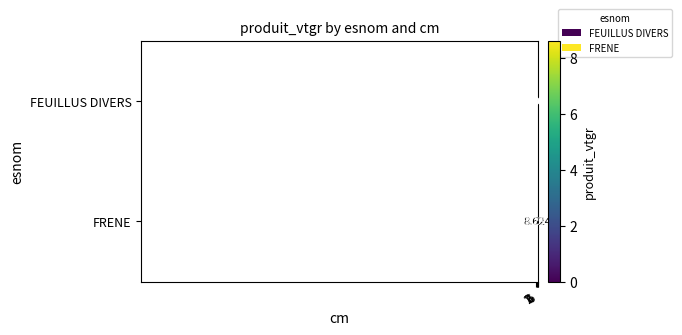

Rank the series by their maximum value, from highest to lowest.

FRENE, FEUILLUS DIVERS